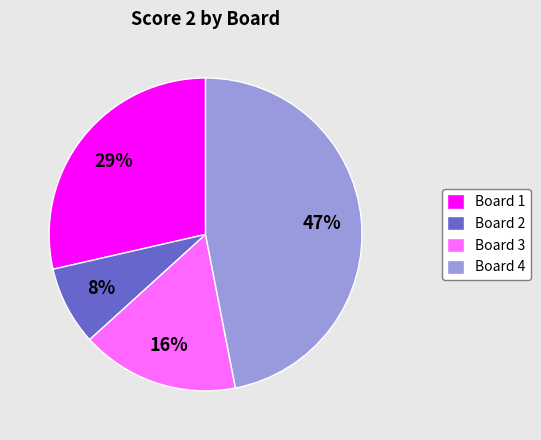

How many slices are in this pie chart?

4